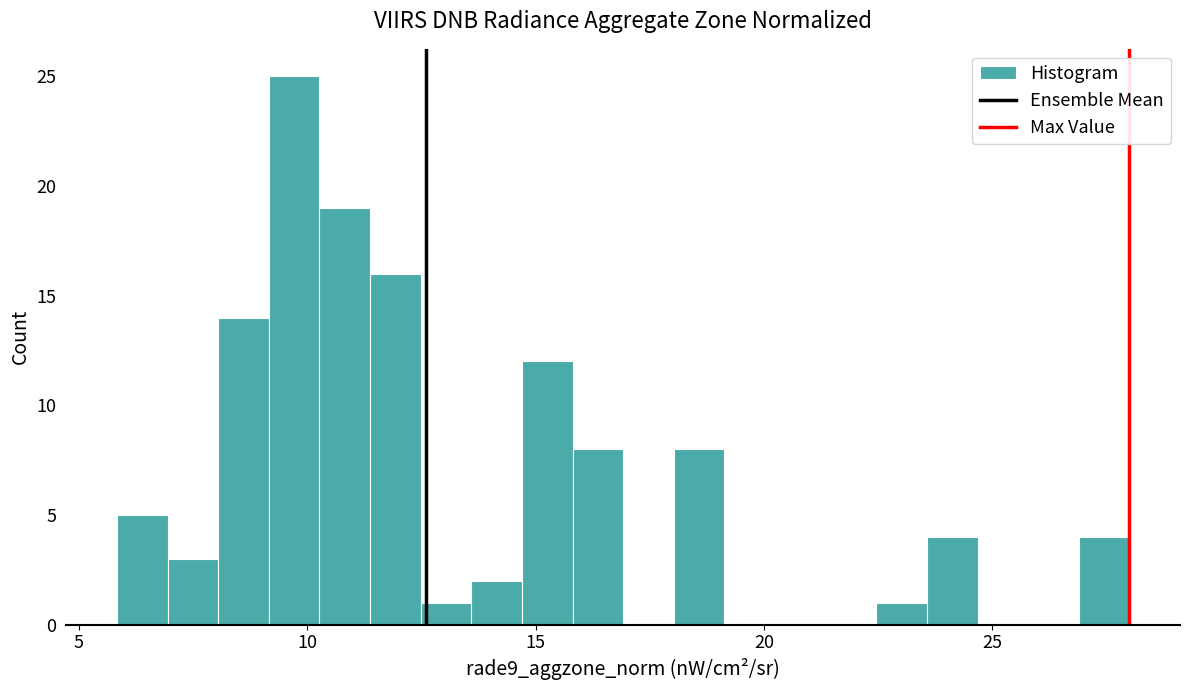

Around what value on the x-axis is the tallest bar? Give the approximate position of its centre, as read against the axis.

9.5